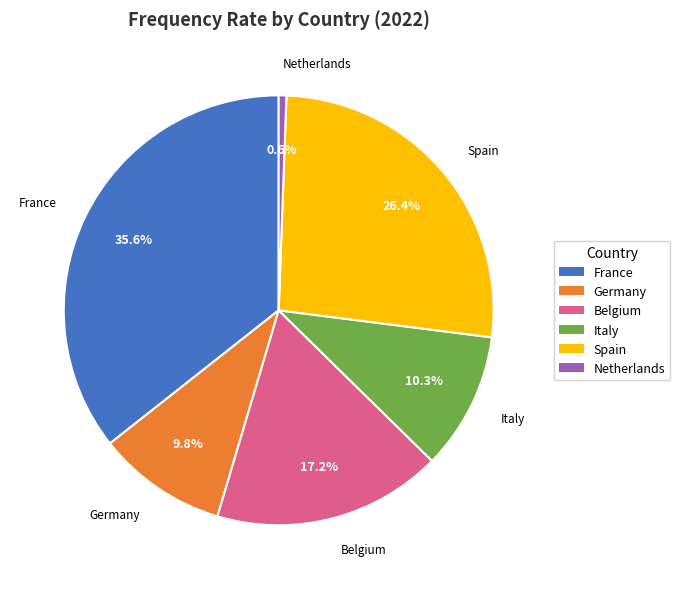

How many slices are in this pie chart?

6